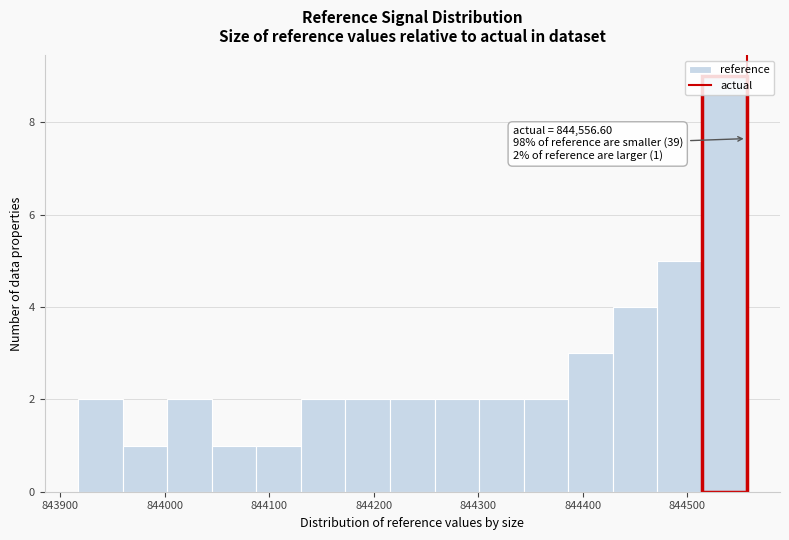

Which range on the x-axis has the tallest bar?

844510 to 844560